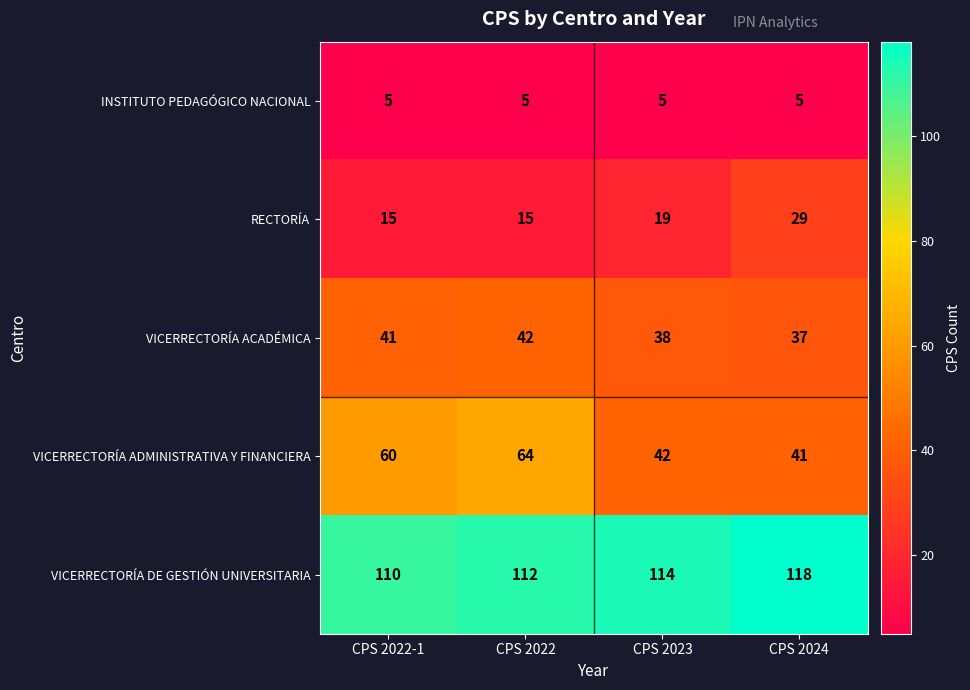

The VICERRECTORÍA ACADÉMICA series shows 57 at CPS 2022-1. True or false?

False